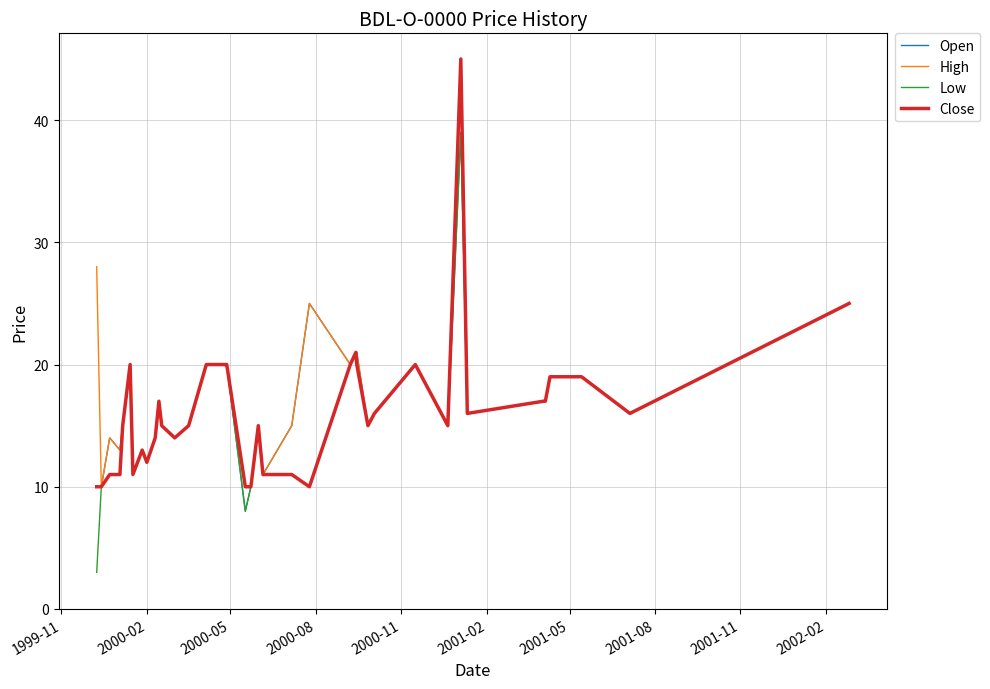

What is the highest value of the High series?

45